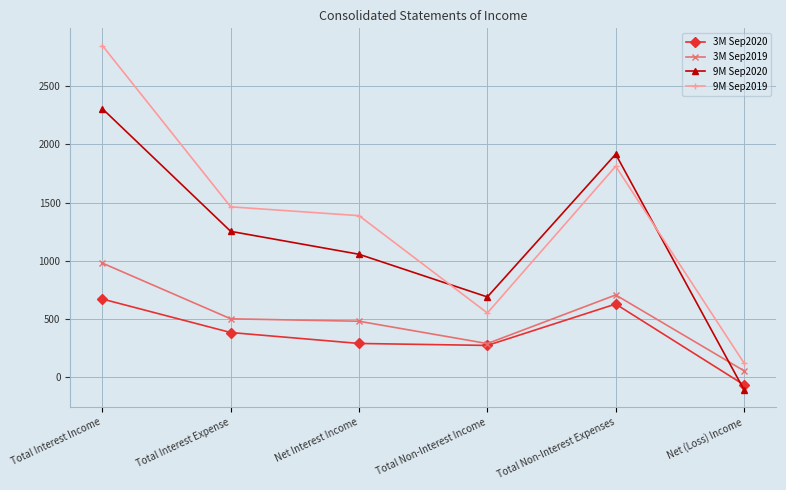

What are all the series names shown in the legend?

3M Sep2020, 3M Sep2019, 9M Sep2020, 9M Sep2019